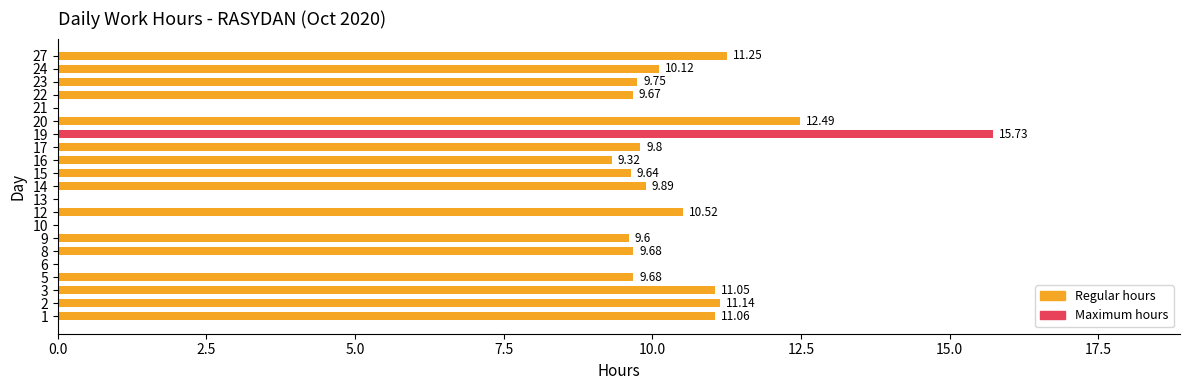

Approximately how many times larger is the value at 12 compared to 5?

1.1